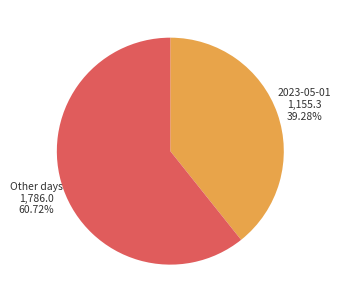

Count the number of slices in the pie.

2